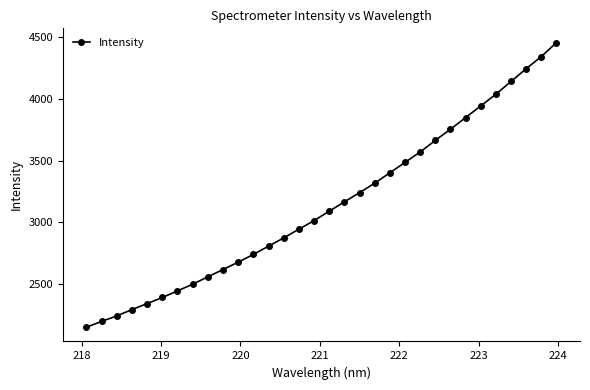

Reading left to right, transcribe all the data shown in this chart.

2147.9	2195.2	2239.7	2291.4	2339.6	2389.4	2442.7	2497.3	2556.9	2616.5	2676.2	2738.7	2806.1	2873.2	2943.5	3013.3	3089.6	3165.7	3240.3	3317.1	3401.3	3486.1	3570.1	3664.6	3755.4	3849.8	3944.7	4039.6	4143.4	4246.8	4345.7	4458.9